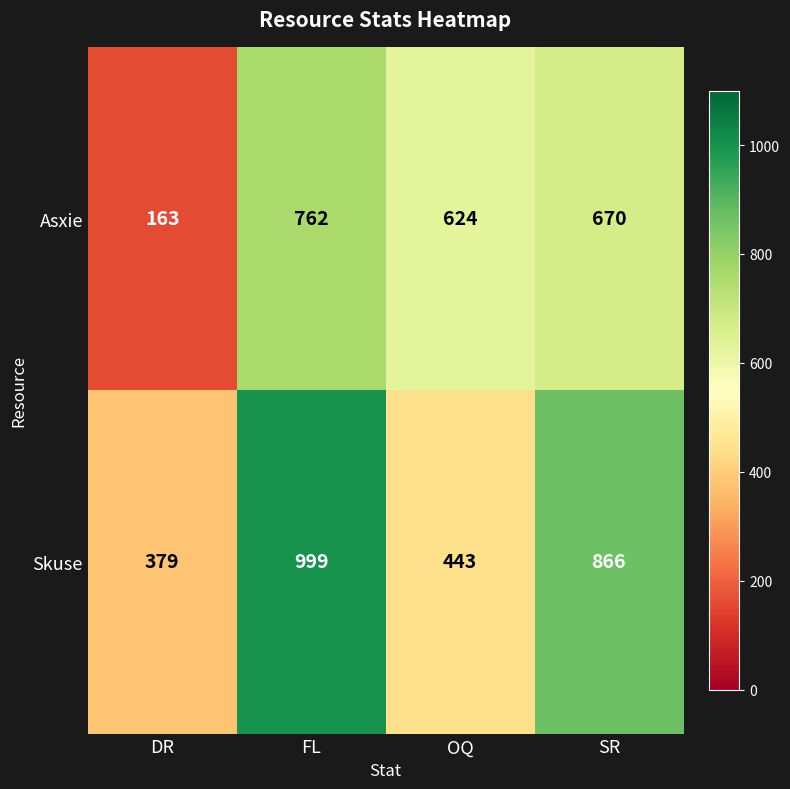

Reading right to left, what are all the values shown in this chart?

Asxie: 670	624	762	163
Skuse: 866	443	999	379